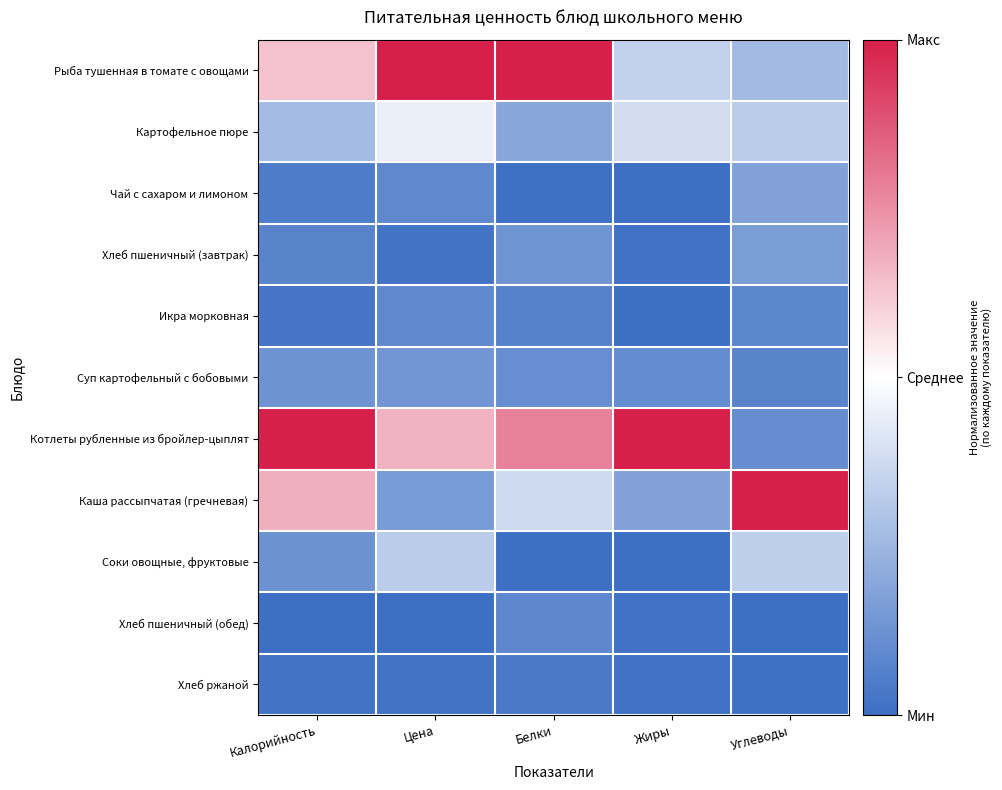

Which series has the largest total across all categories?

Котлеты рубленные из бройлер-цыплят